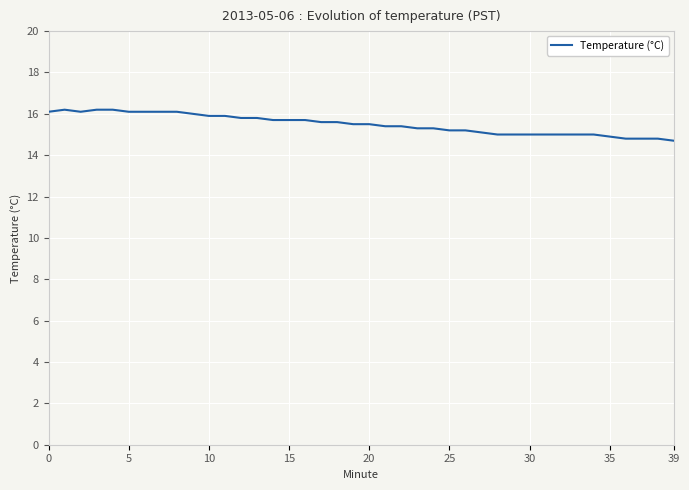

What is the minimum value shown in the chart?

14.7